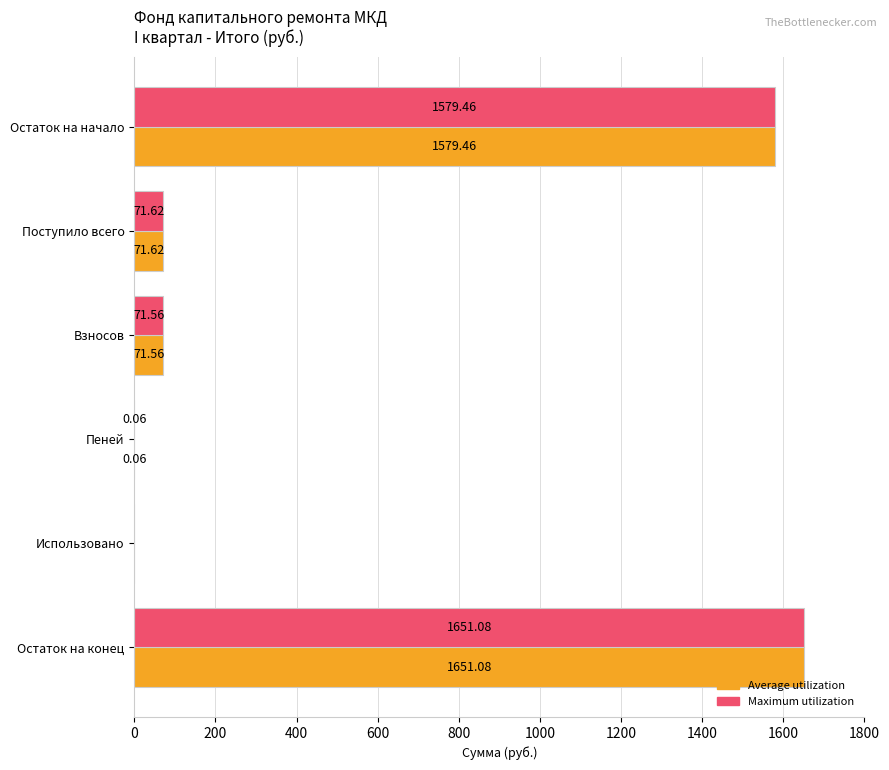

At which category is the sum across all series the highest?

Остаток на конец